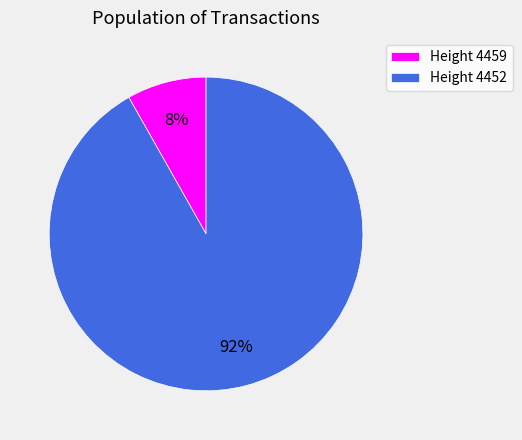

How many slices are in this pie chart?

2